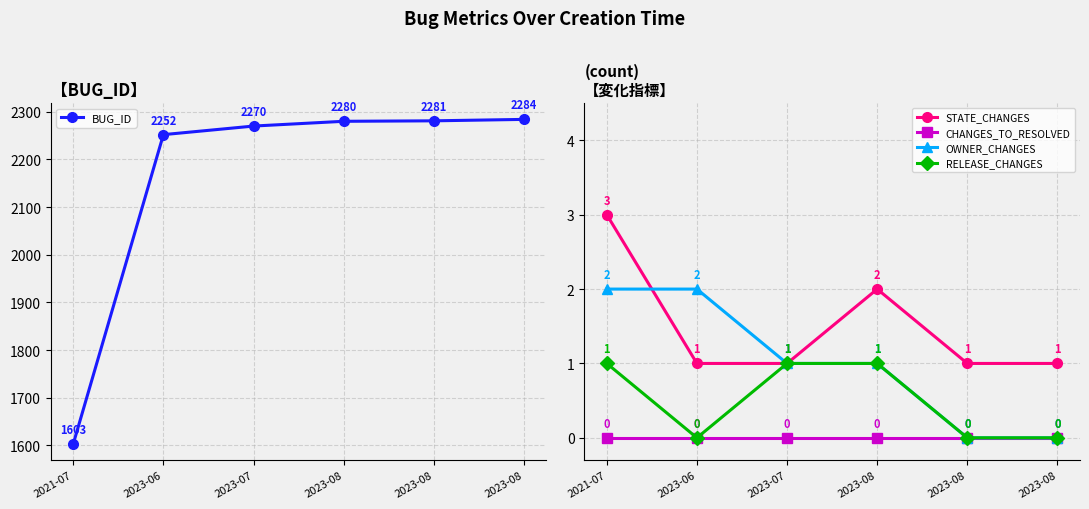

What is the difference between the highest and lowest values at 2023-08?

2280